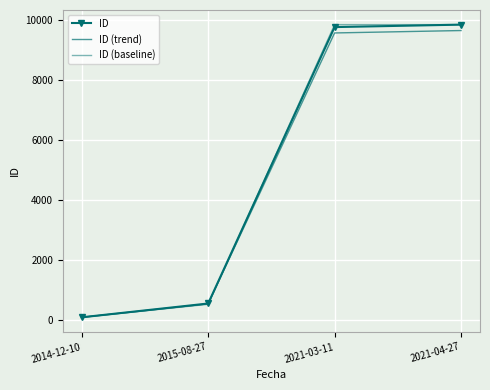

Reading left to right, list all the values displayed in this chart.

ID: 2014-12-10=84.0	2015-08-27=545.0	2021-03-11=9765.0	2021-04-27=9847.0
ID (trend): 2014-12-10=82.3	2015-08-27=534.1	2021-03-11=9569.7	2021-04-27=9650.1
ID (baseline): 2014-12-10=84.0	2015-08-27=517.8	2021-03-11=9847.0	2021-04-27=9847.0